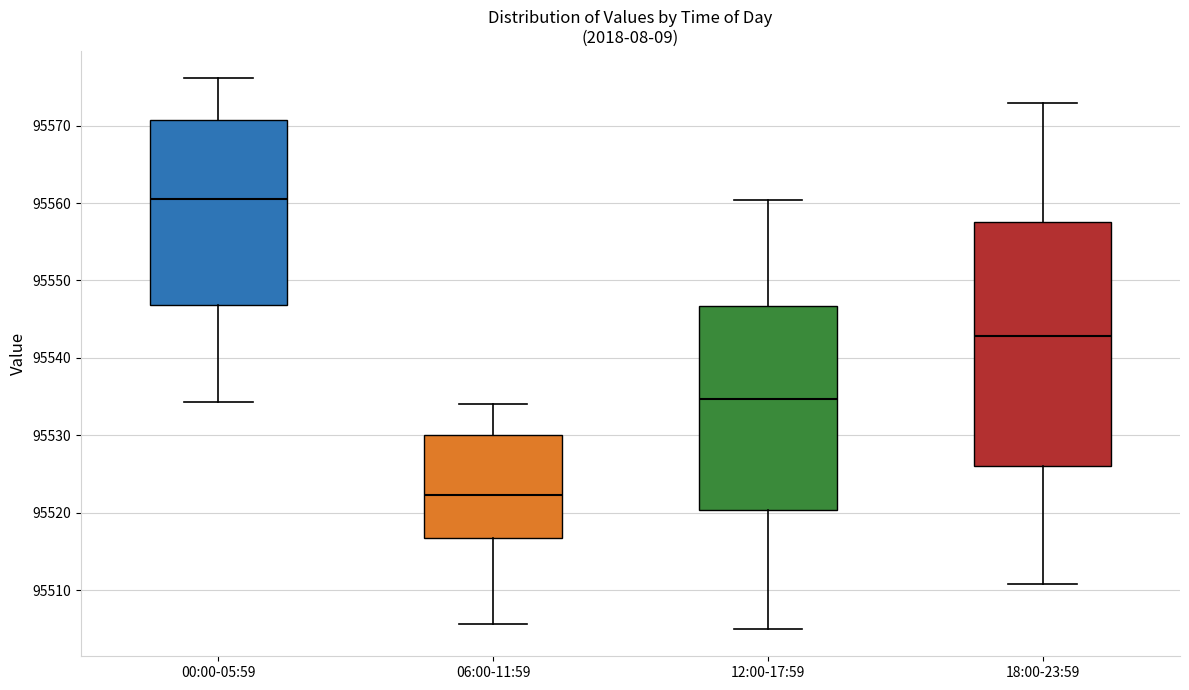

Reading left to right, transcribe this box plot: for each box, give where its median line is, the range the box spans, and where its two whiskers end, as read against the y-axis. The values are not printed on the chart, so give them approximately, as read against the axis.

00:00-05:59: median 95561, box 95547 to 95571, whiskers 95534 to 95576
06:00-11:59: median 95522, box 95517 to 95530, whiskers 95506 to 95534
12:00-17:59: median 95535, box 95520 to 95547, whiskers 95505 to 95560
18:00-23:59: median 95543, box 95526 to 95558, whiskers 95511 to 95573